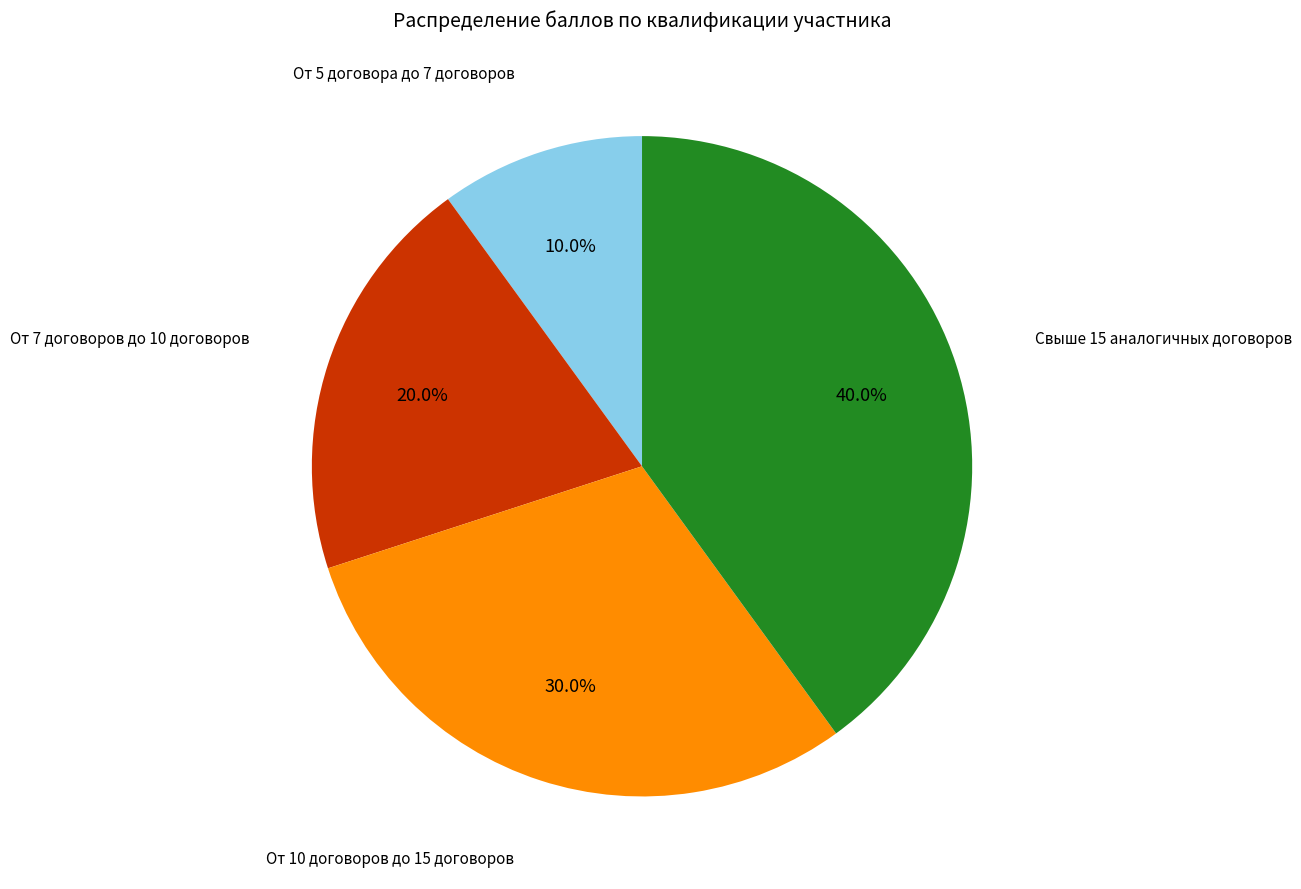

Rank the categories by value from lowest to highest.

От 5 договора до 7 договоров, От 7 договоров до 10 договоров, От 10 договоров до 15 договоров, Свыше 15 аналогичных договоров